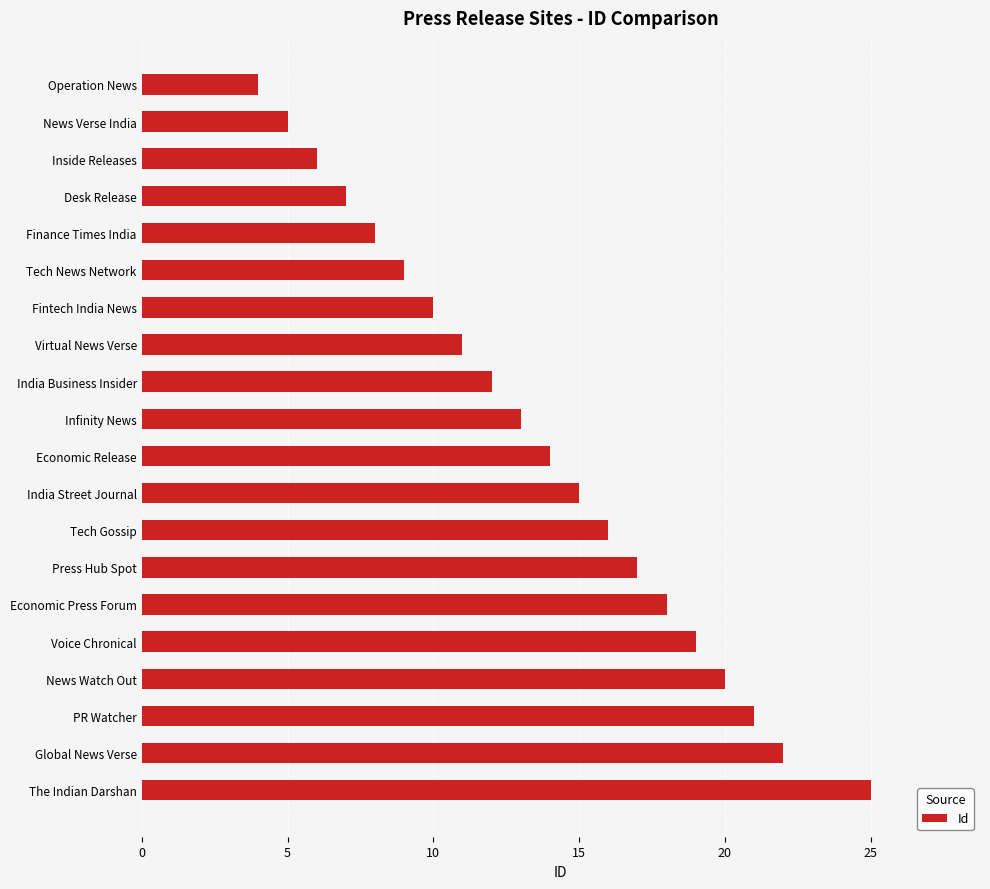

What is the difference between the second highest and minimum values?

18